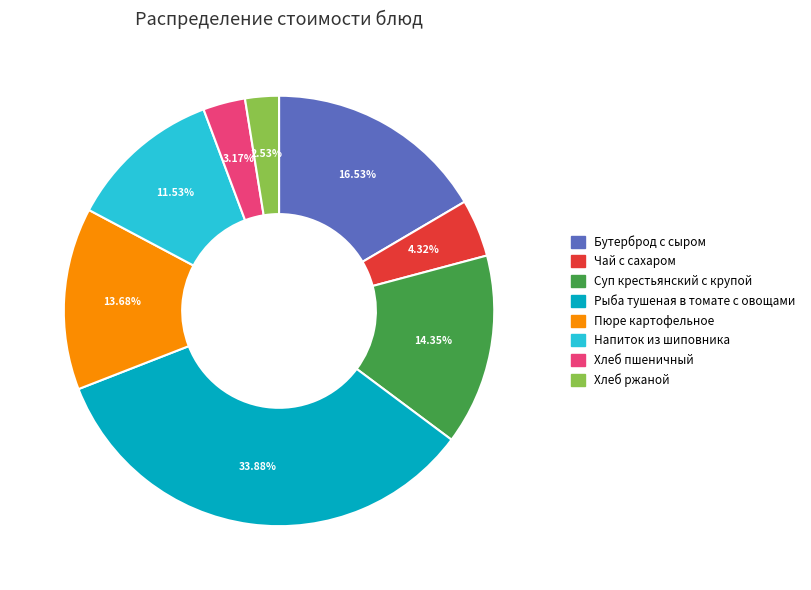

What is the ratio of the value at Суп крестьянский с крупой to the value at Хлеб пшеничный?

4.5